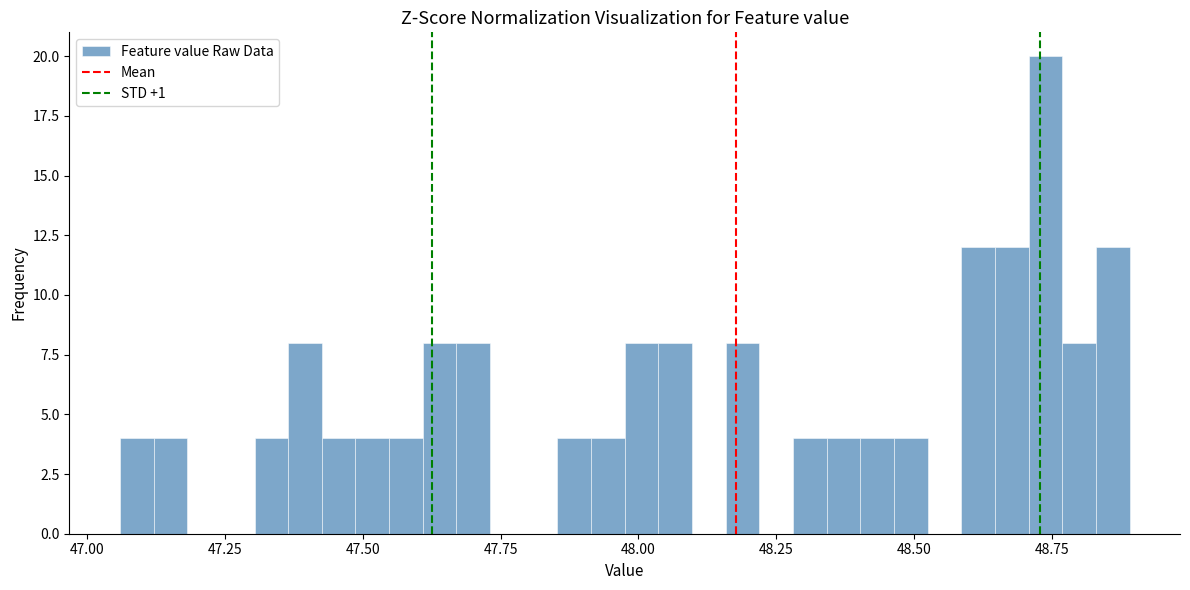

Around what value on the x-axis is the tallest bar? Give the approximate position of its centre, as read against the axis.

48.75